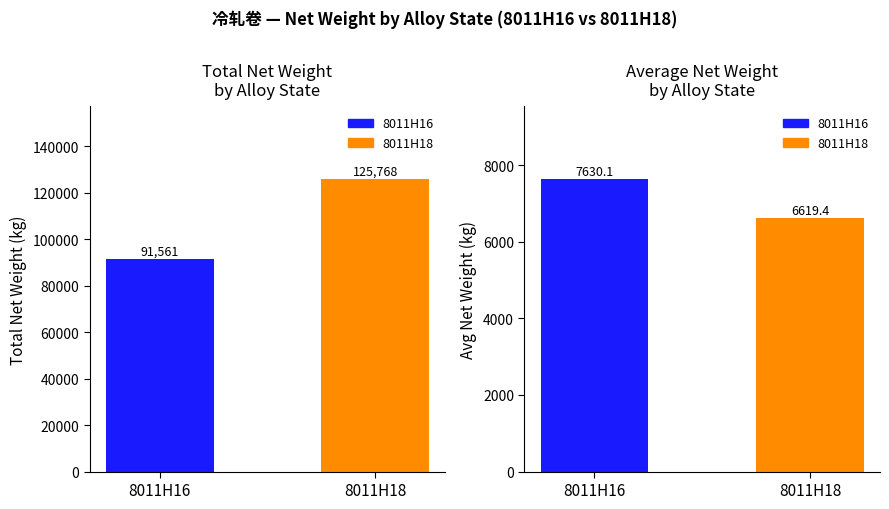

True or false: the data shows 35942 at 8011H18.

False